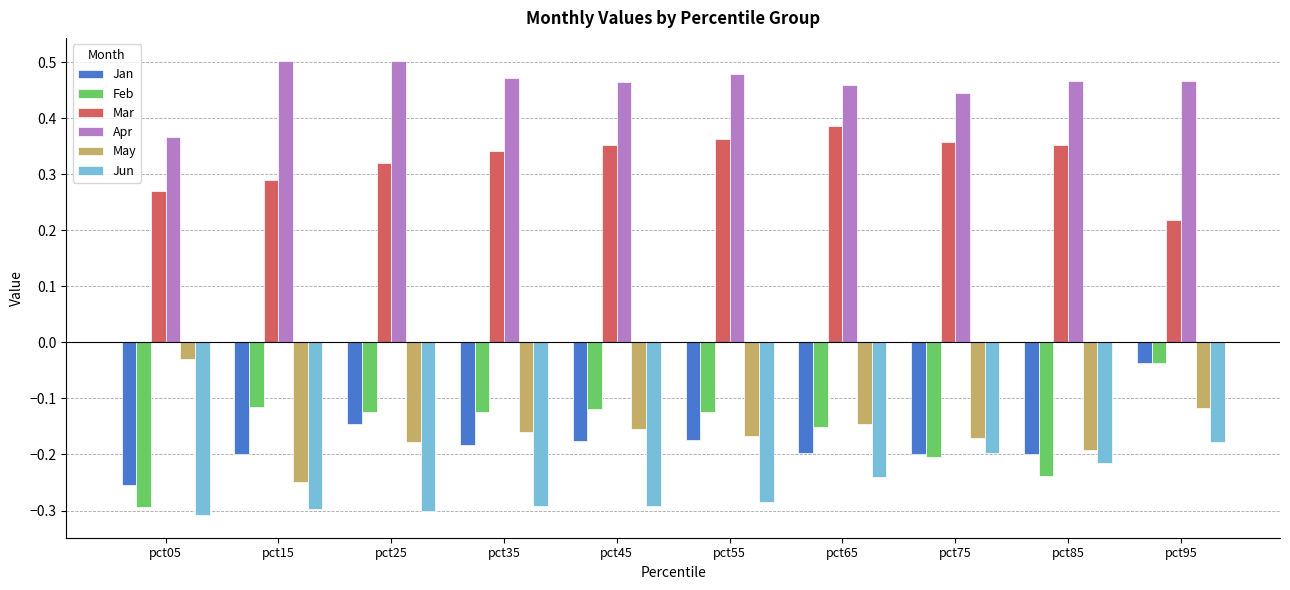

How many groups of bars are there?

10